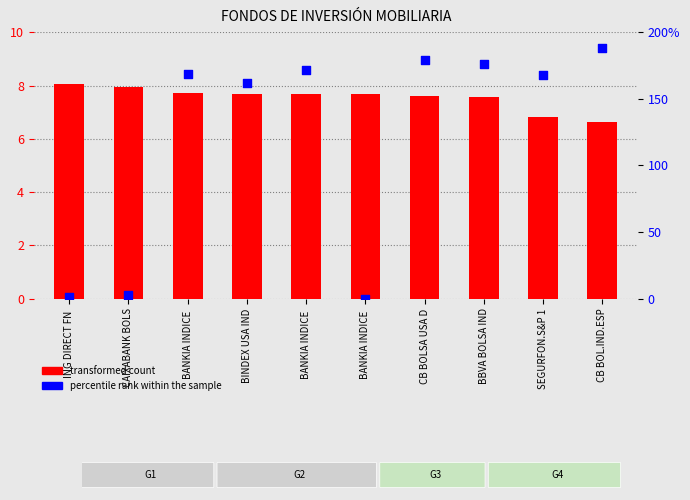

Which series reaches the maximum Y coordinate?

percentile rank within the sample